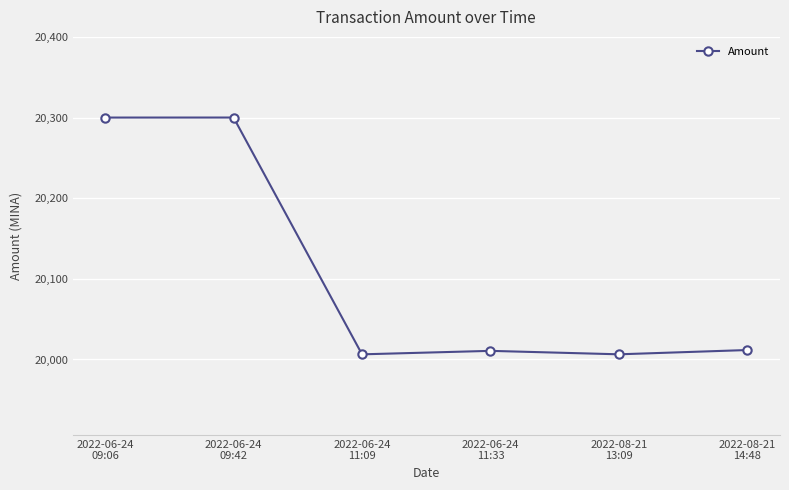

What is the difference between the values at 2022-06-24
11:33 and 2022-06-24
09:06?

289.3